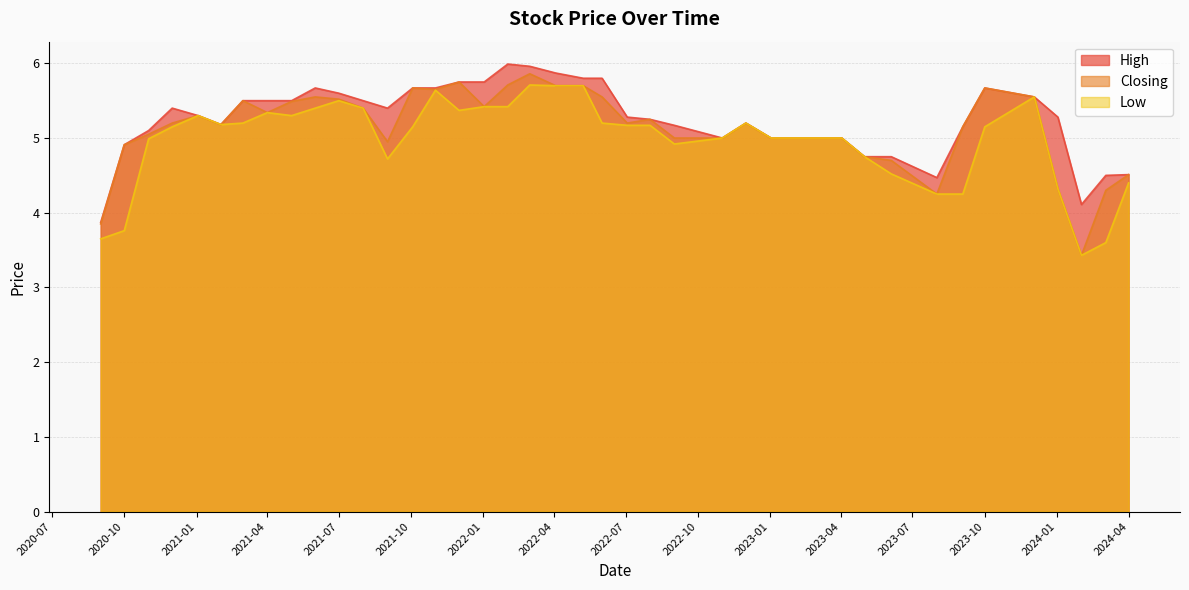

Rank the series by their maximum value, from highest to lowest.

High, Closing, Low